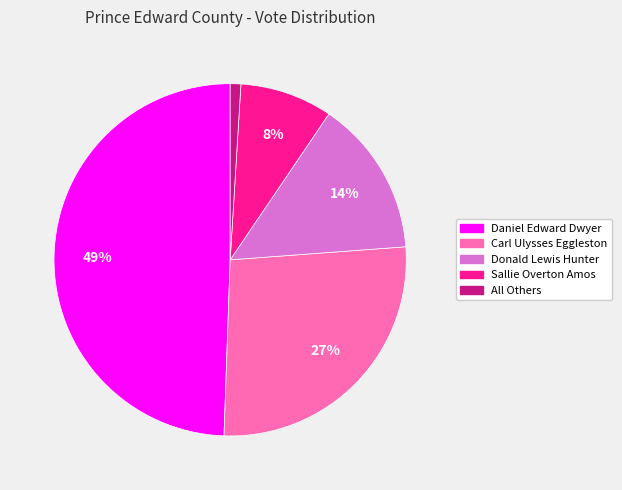

Rank the categories by value from highest to lowest.

Daniel Edward Dwyer, Carl Ulysses Eggleston, Donald Lewis Hunter, Sallie Overton Amos, All Others